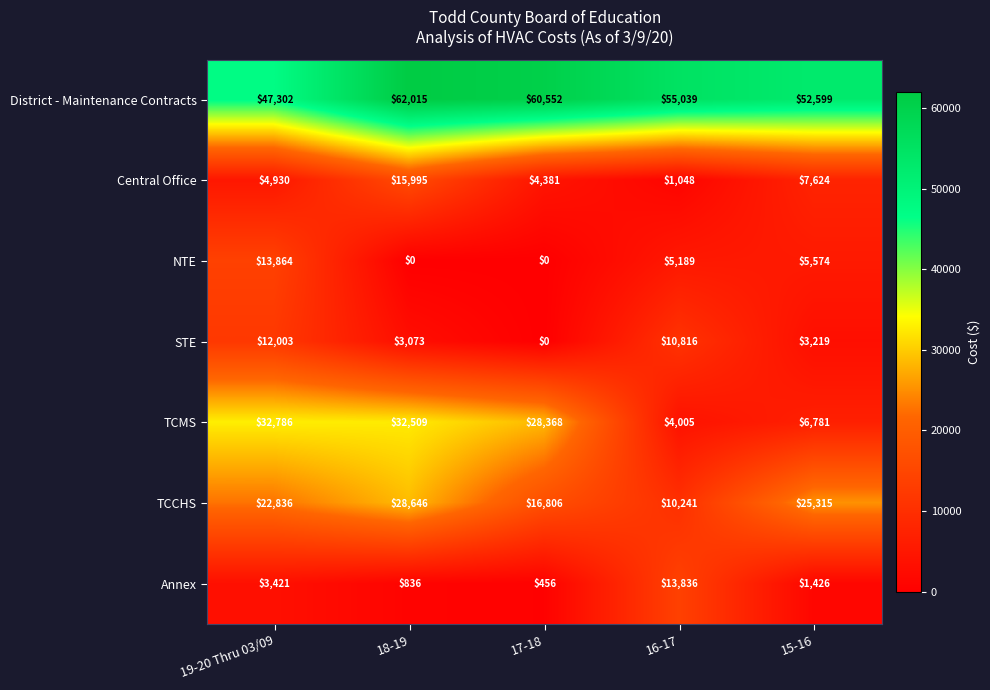

What is the sum of all Central Office values?

33978